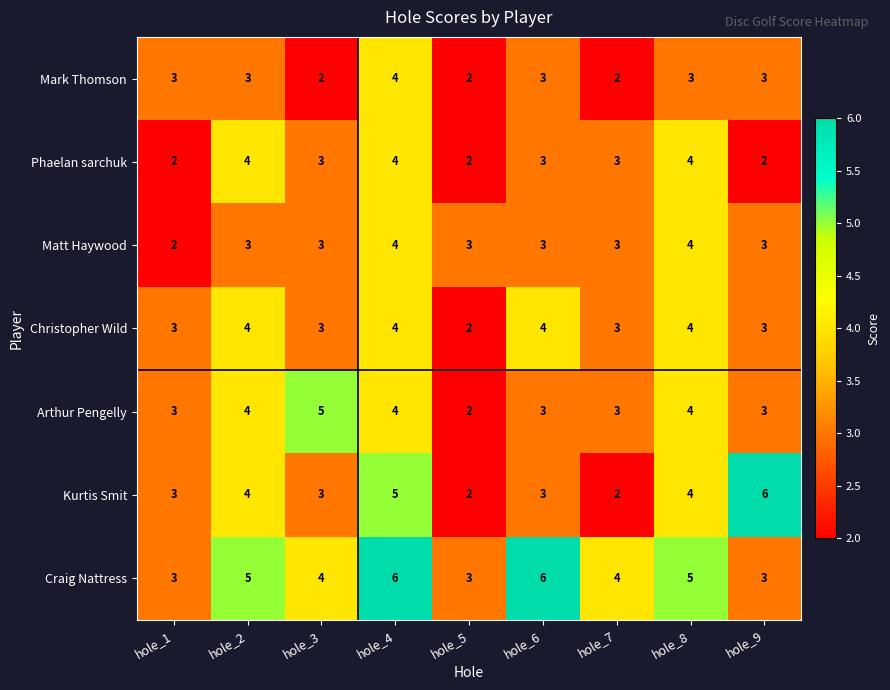

At which category is the sum across all series the highest?

hole_4